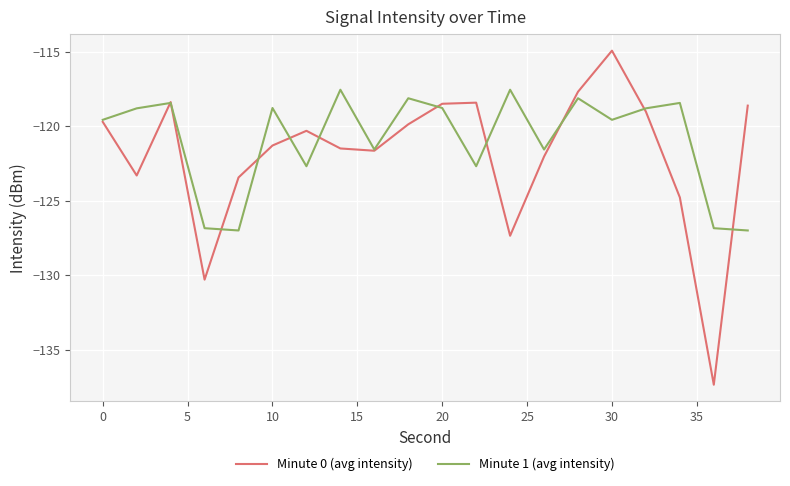

Which series has the largest range (max minus min)?

Minute 0 (avg intensity)